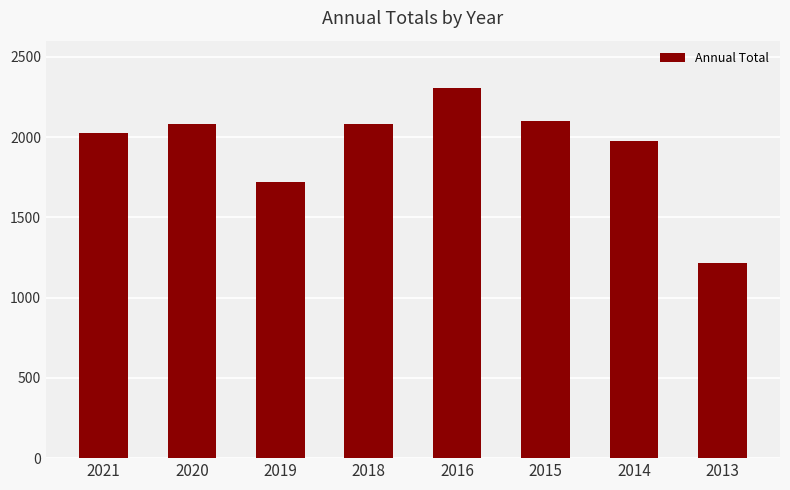

The chart shows a value of 638 at 2013. True or false?

False